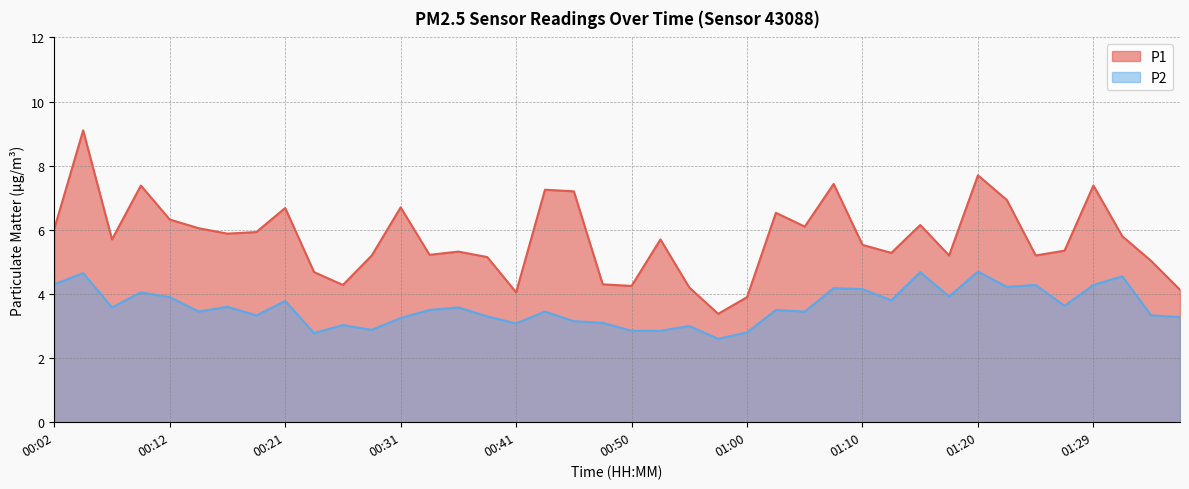

Which has a higher value, 00:14 or 00:21?

00:21